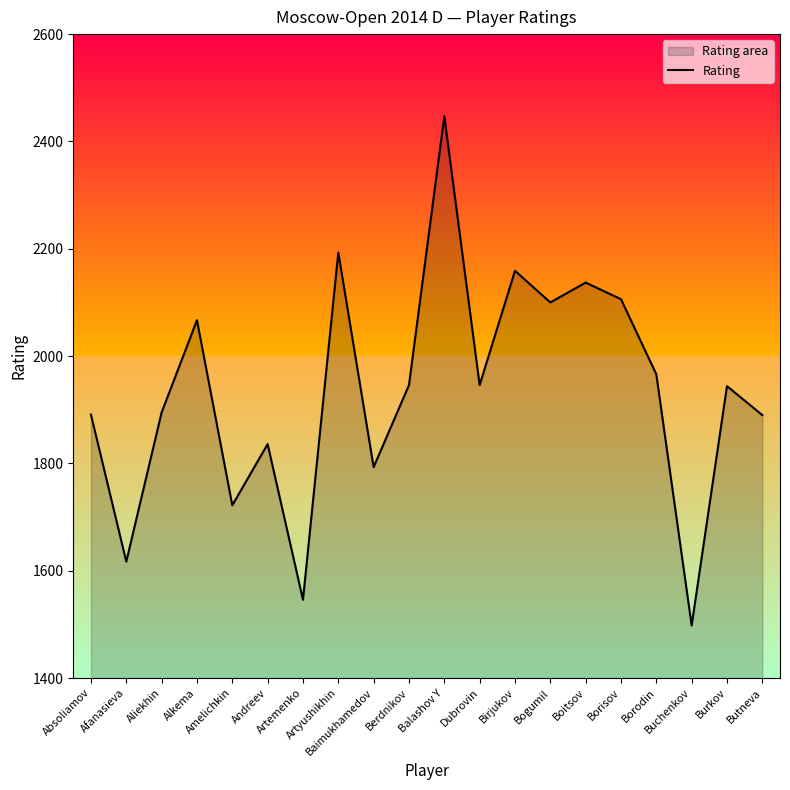

Reading left to right, list all the values displayed in this chart.

1891	1617	1895	2067	1722	1836	1546	2193	1793	1946	2447	1946	2159	2100	2137	2106	1966	1498	1944	1890